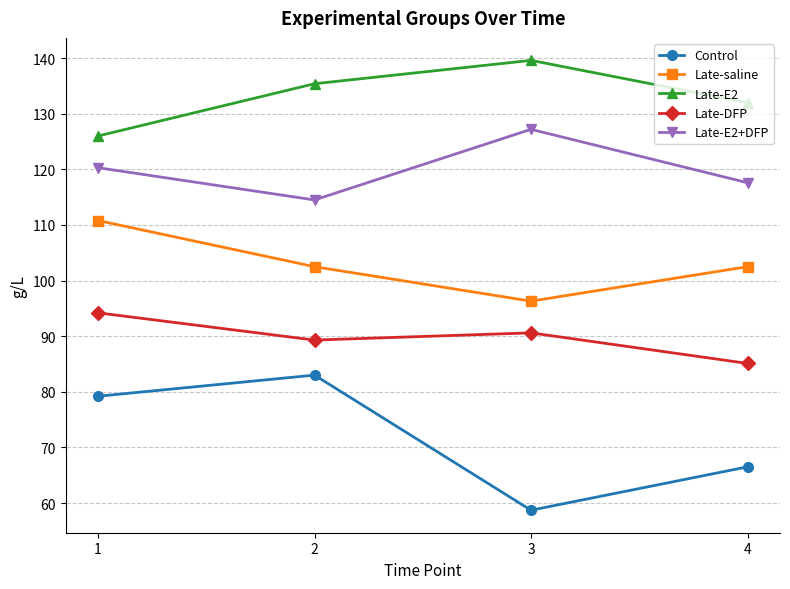

Which category has the lowest value in the Late-DFP series?

4